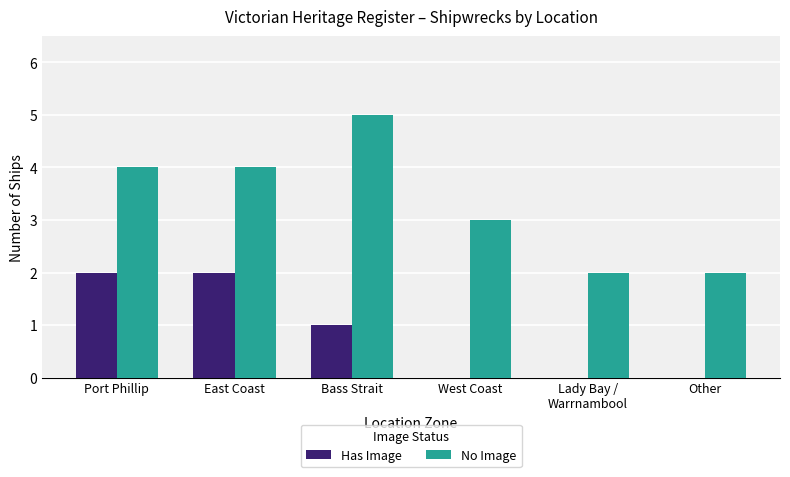

The Has Image series shows 0 at Other. True or false?

True